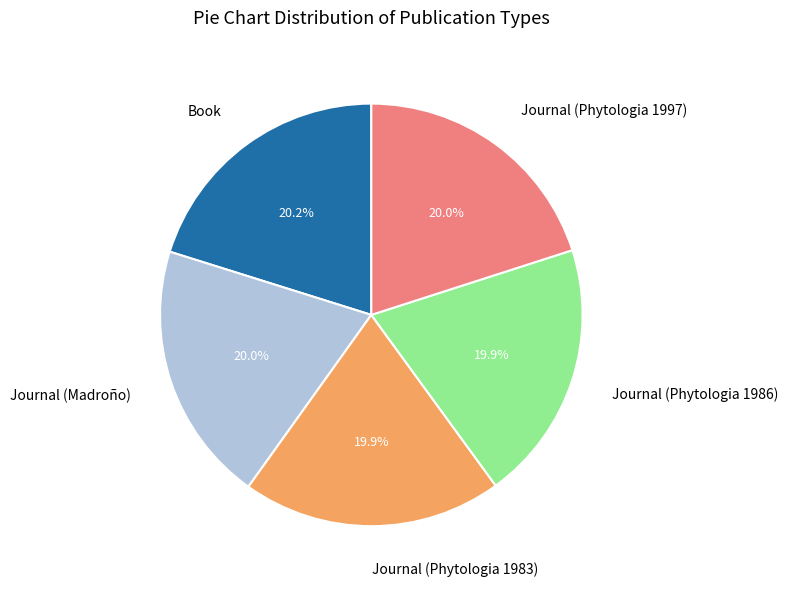

What percentage is the Book slice, to the nearest percent?

20%